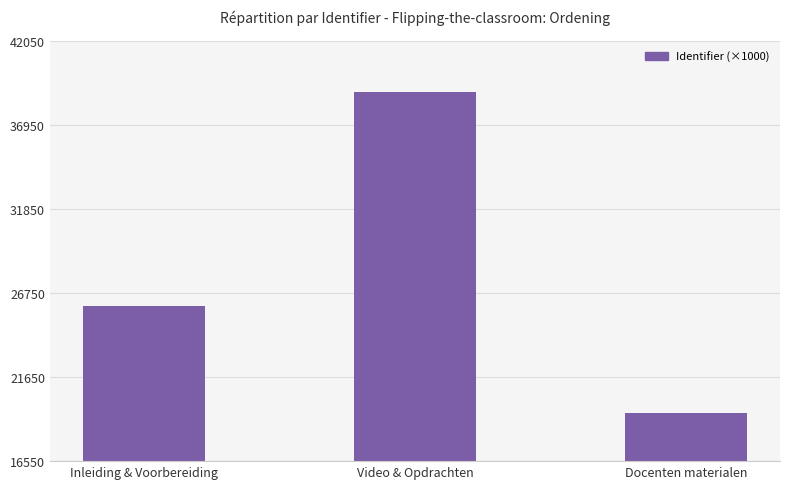

Is it true that the value at Video & Opdrachten is 38932.8?

True